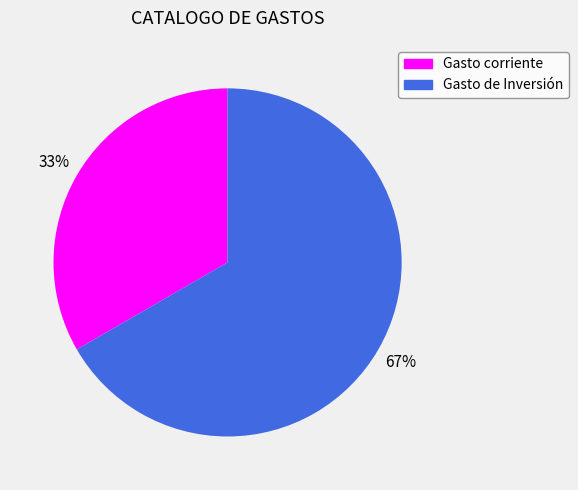

True or false: Gasto de Inversión accounts for 80% of the total.

False